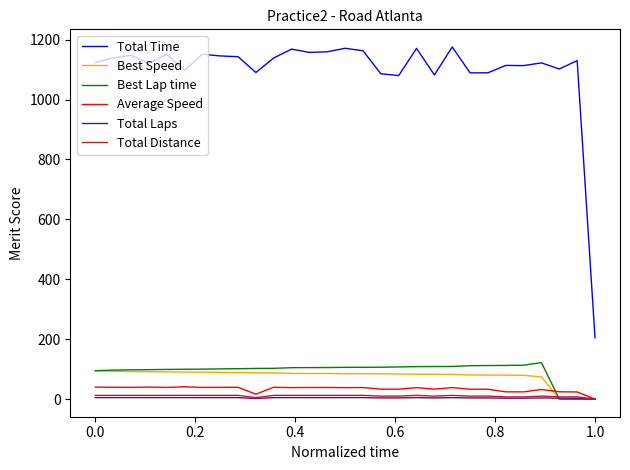

Which series has the largest range (max minus min)?

Total Time